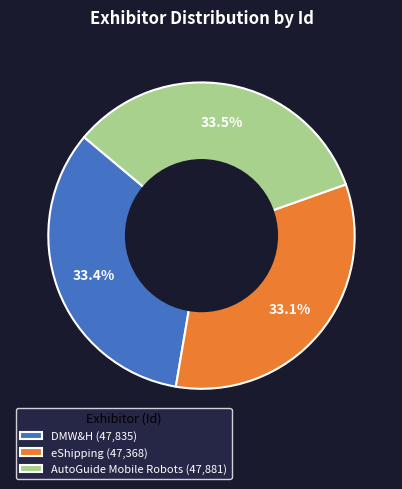

True or false: DMW&H accounts for 33% of the total.

True